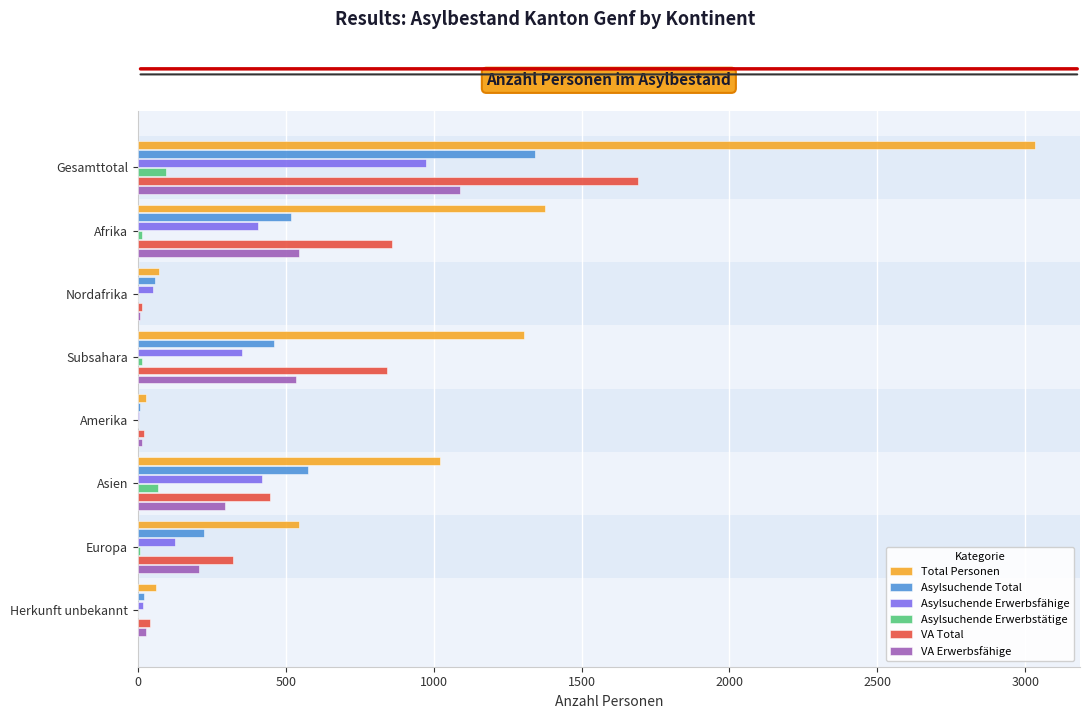

Which series has the largest total across all categories?

Total Personen